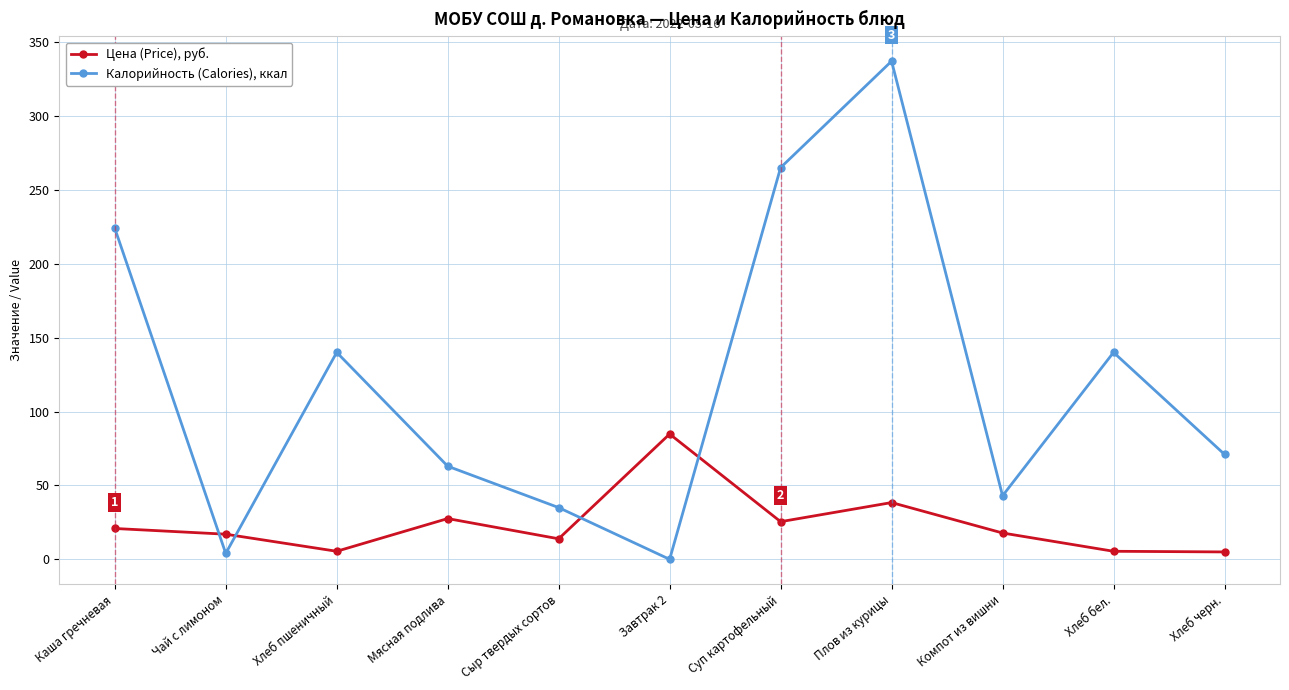

Where is the first local minimum for Цена (Price), руб.?

Хлеб пшеничный